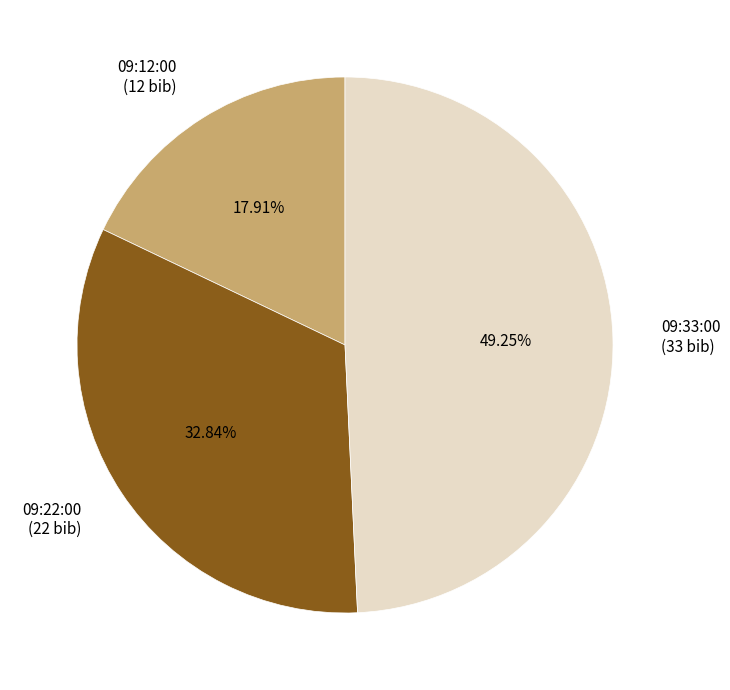

Which slice is the smallest?

09:12:00